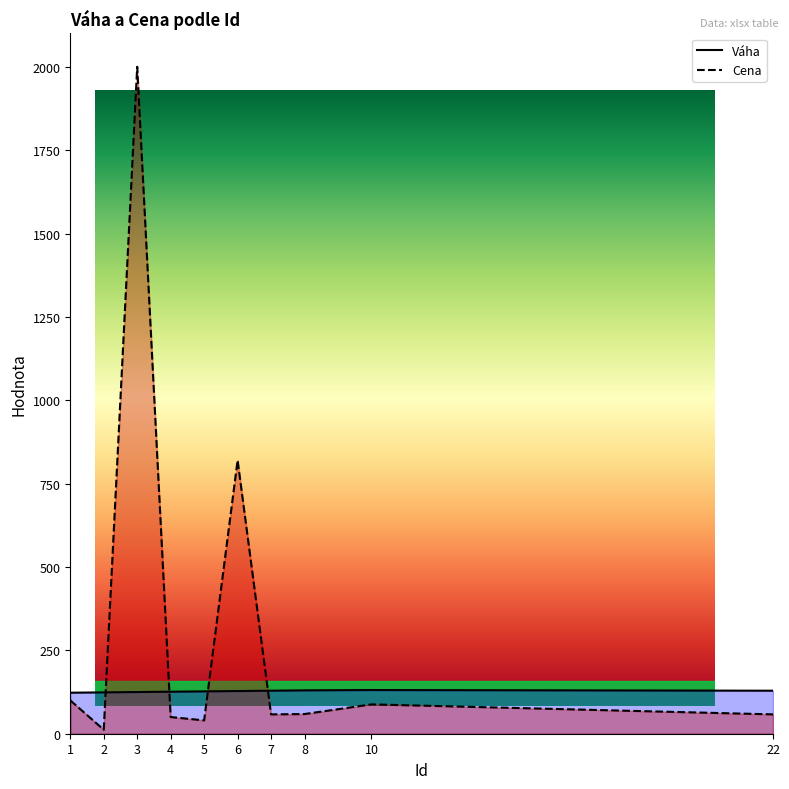

List the series in order of their peak value, lowest first.

Váha, Cena